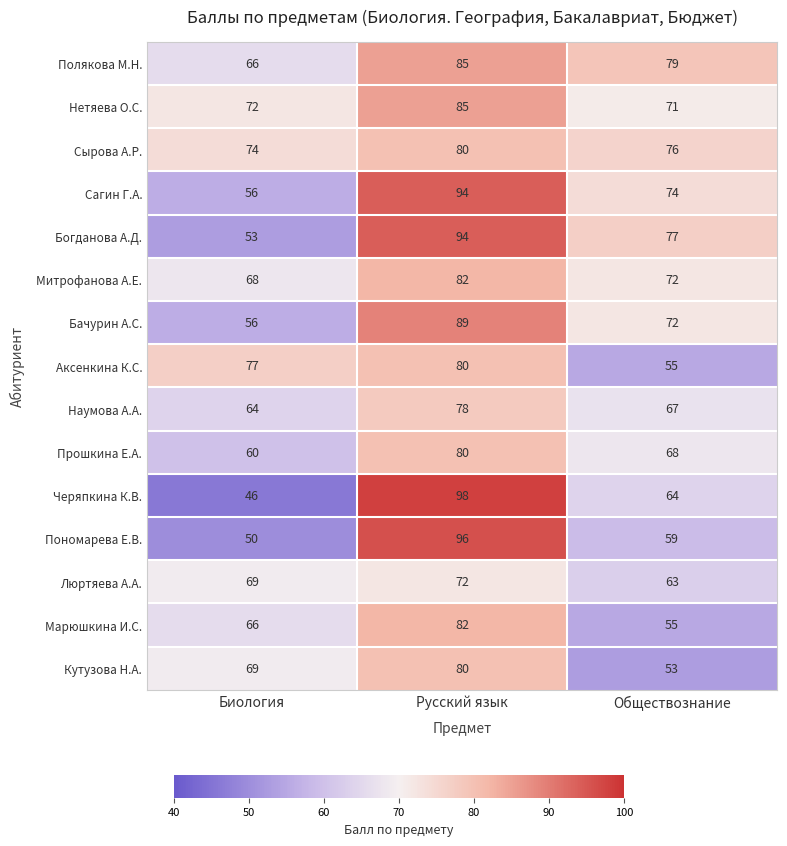

Which series has the widest spread of values?

Черяпкина К.В.